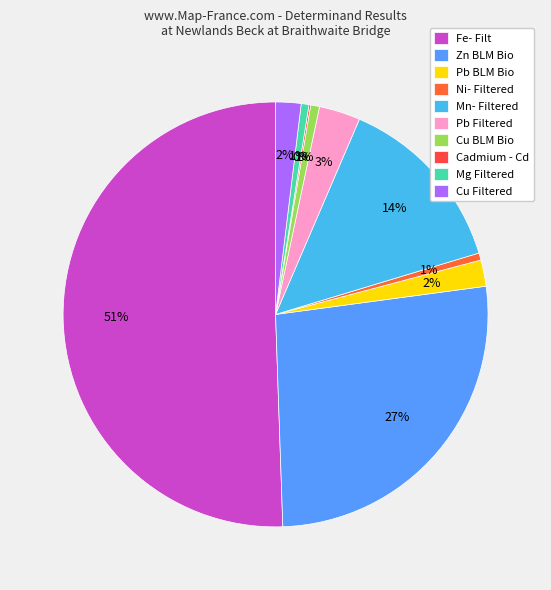

What is the total percentage of Cu Filtered and Pb BLM Bio?

3.9%